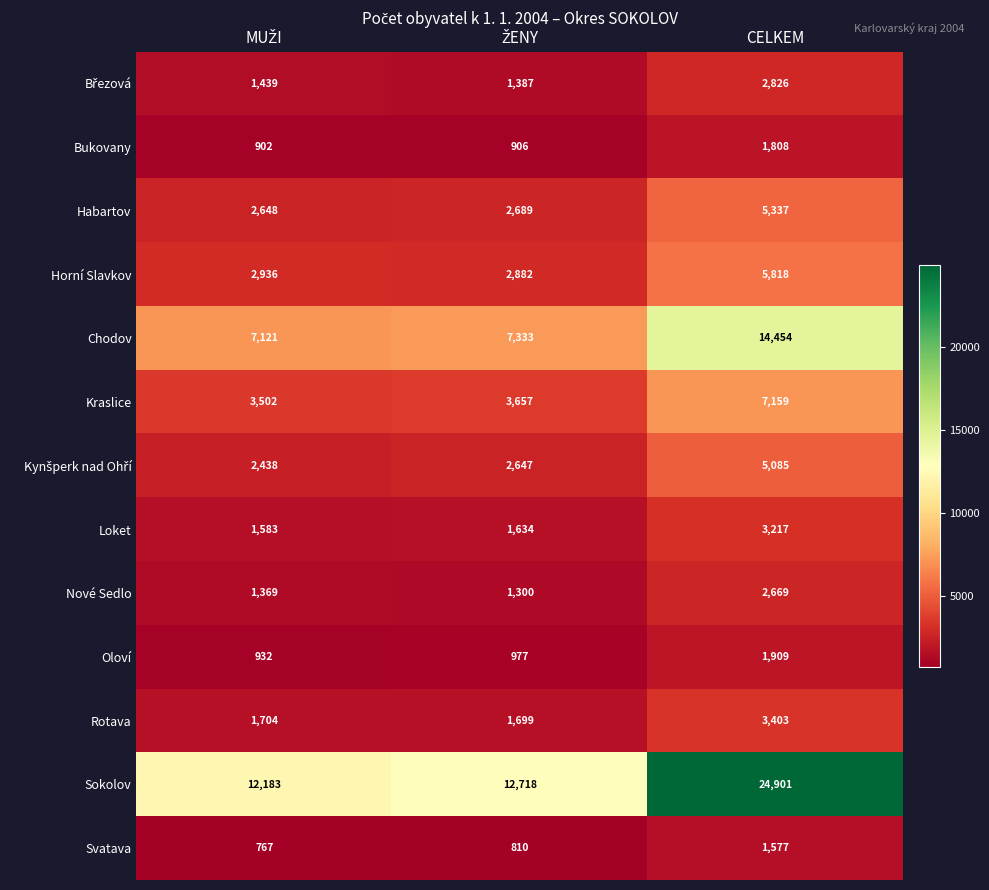

Which series has the largest total across all categories?

Sokolov